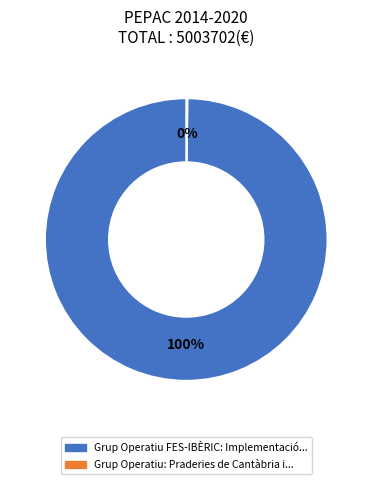

Is there any slice that represents more than half of the pie?

Yes